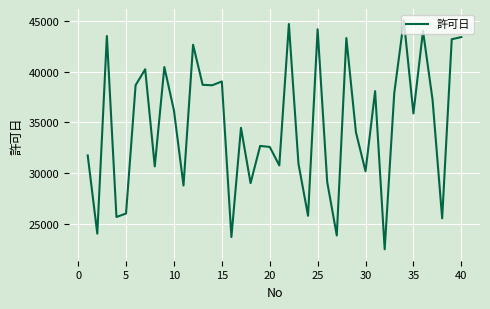

What is the difference between the maximum and minimum values?

22629